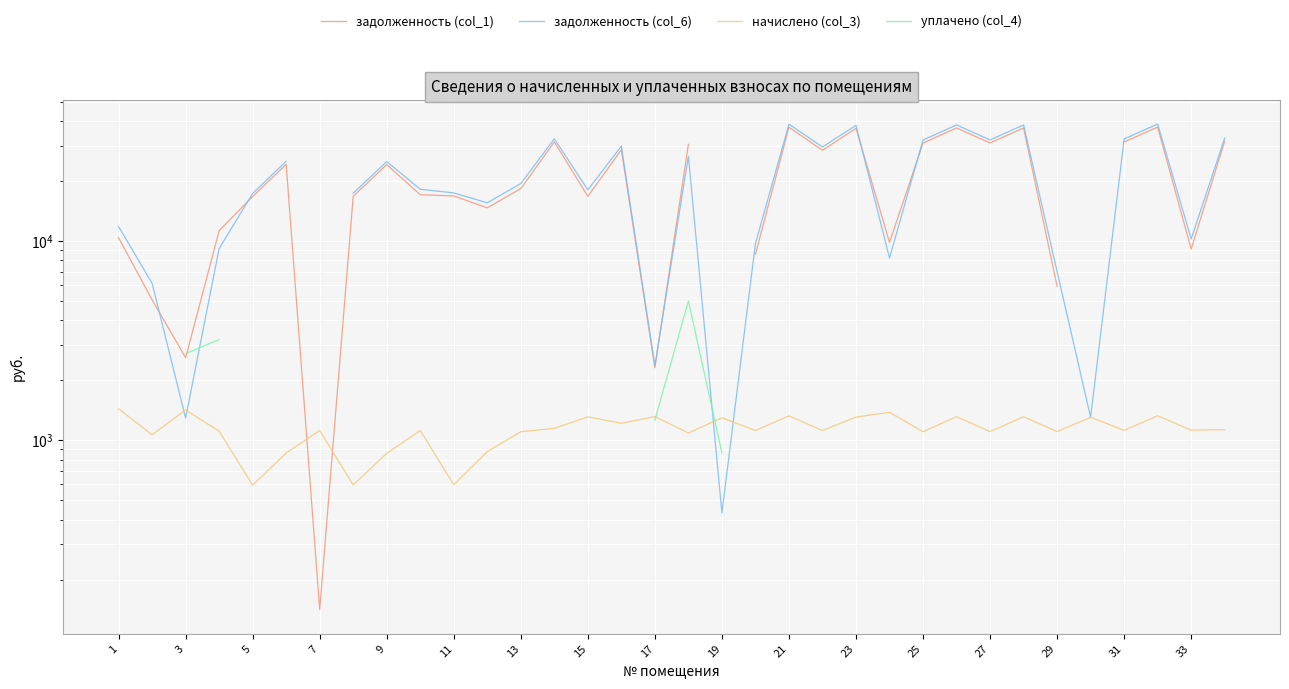

True or false: уплачено (col_4) and задолженность (col_1) intersect in this chart.

True